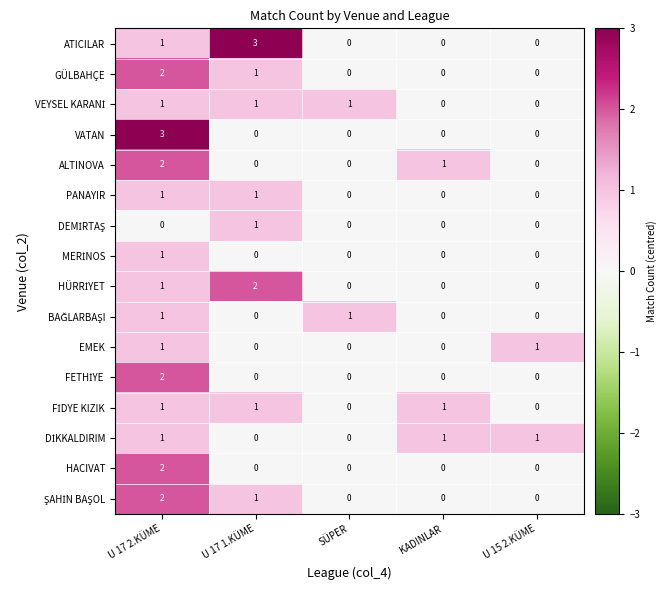

What is the spread (max minus min) of values at U 17 2.KÜME?

3